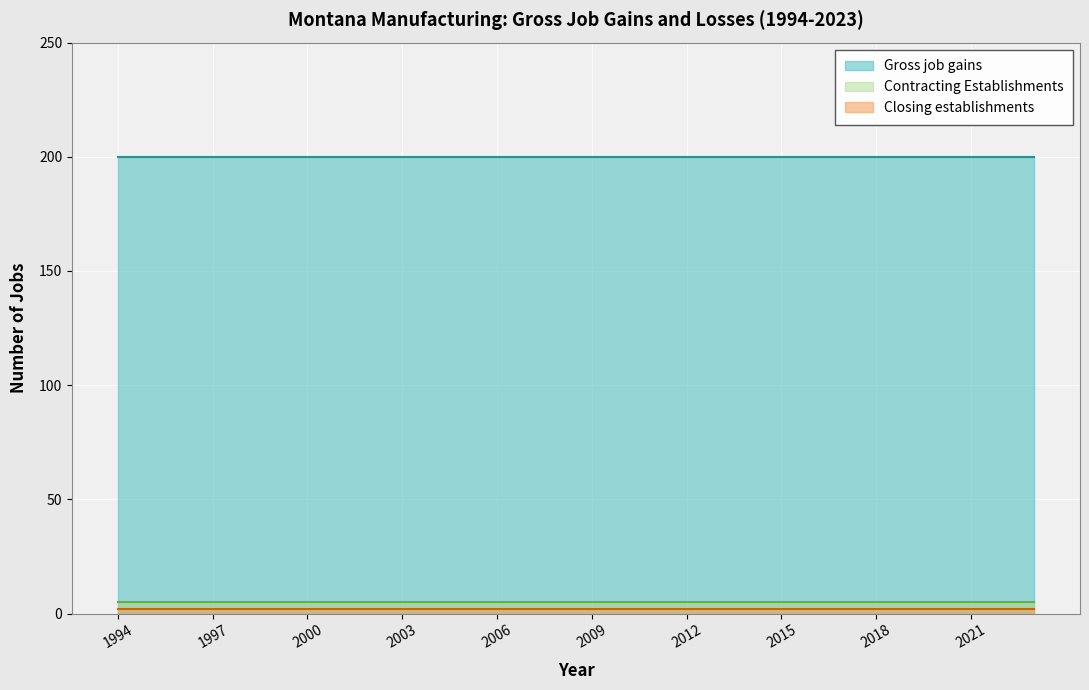

Count the number of categories in the chart.

30